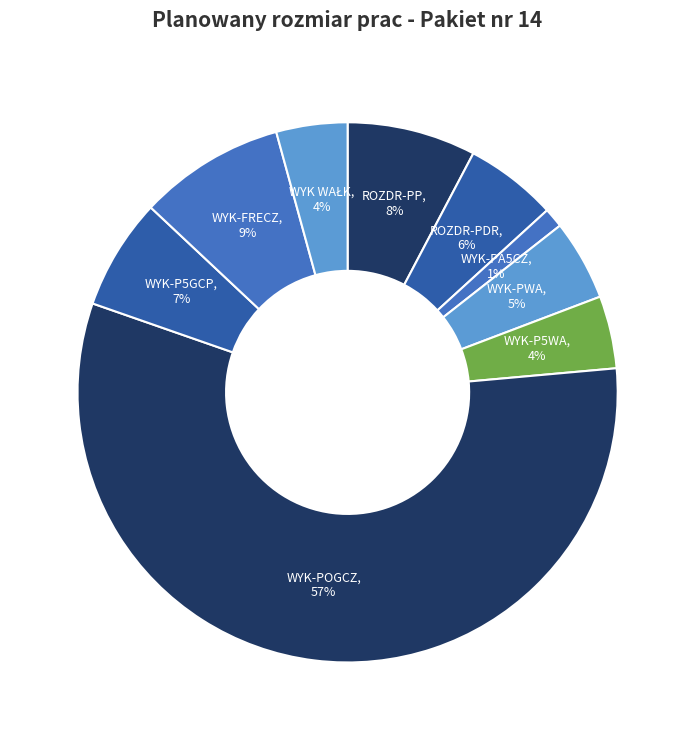

Is there any slice that represents more than half of the pie?

Yes